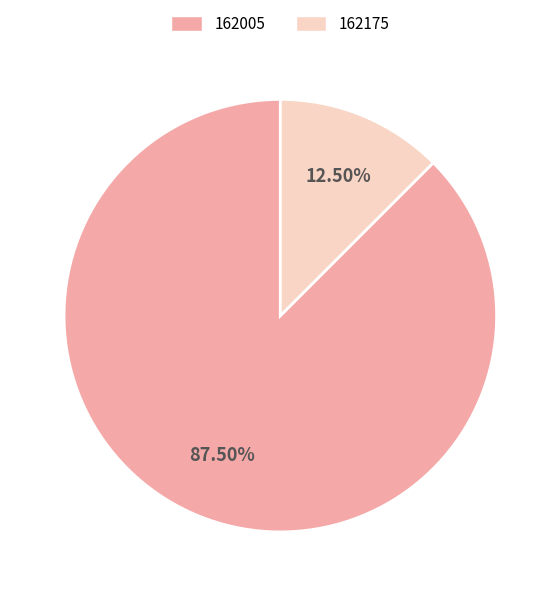

Combined, do 162175 and 162005 account for over 50%?

Yes